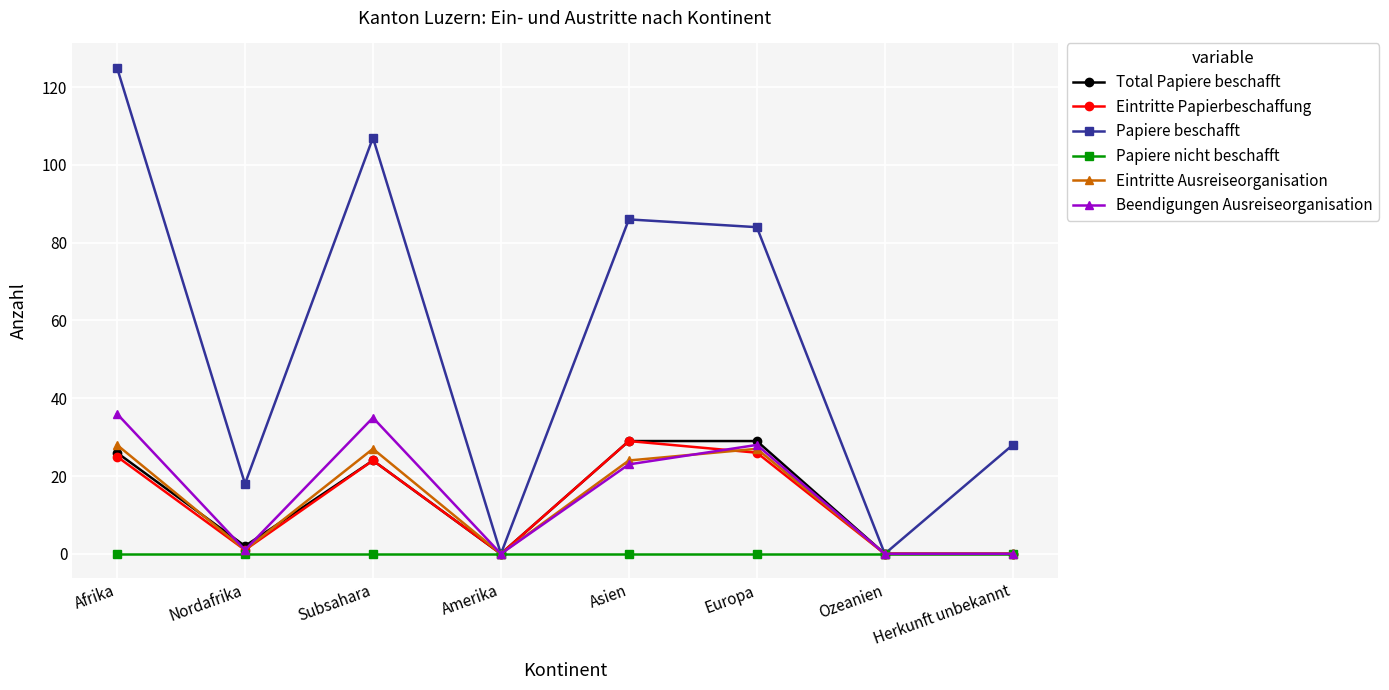

At how many categories does at least one series exceed 60?

4